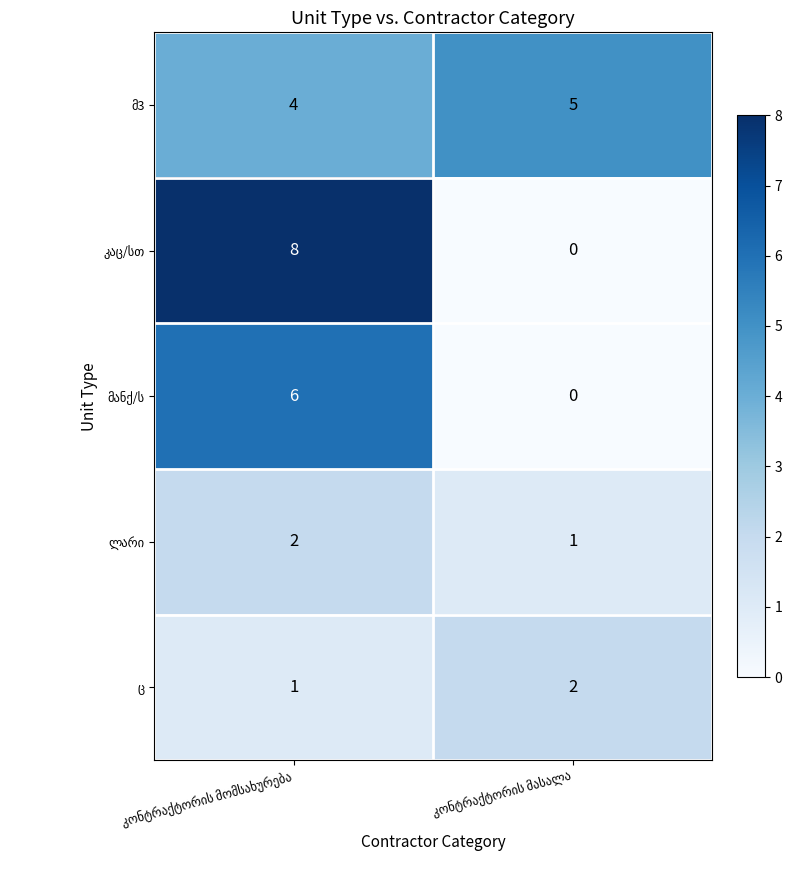

How many categories are shown in the chart?

2